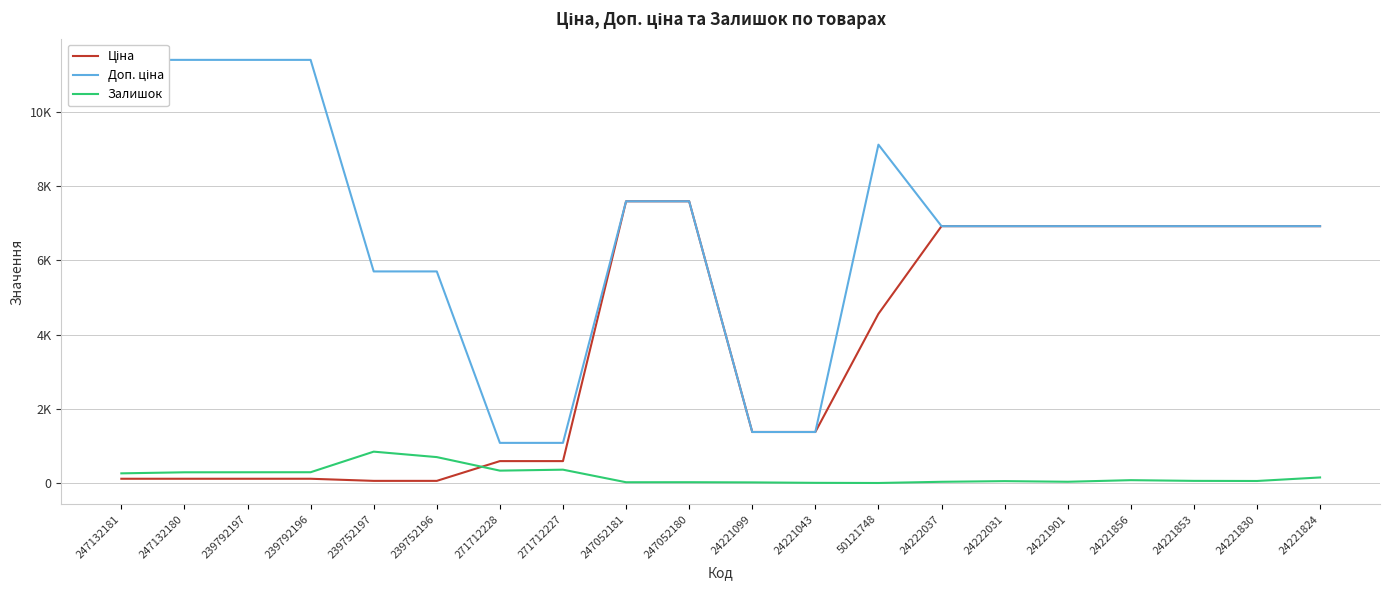

Which has a higher value, 239752197 or 247132181?

247132181